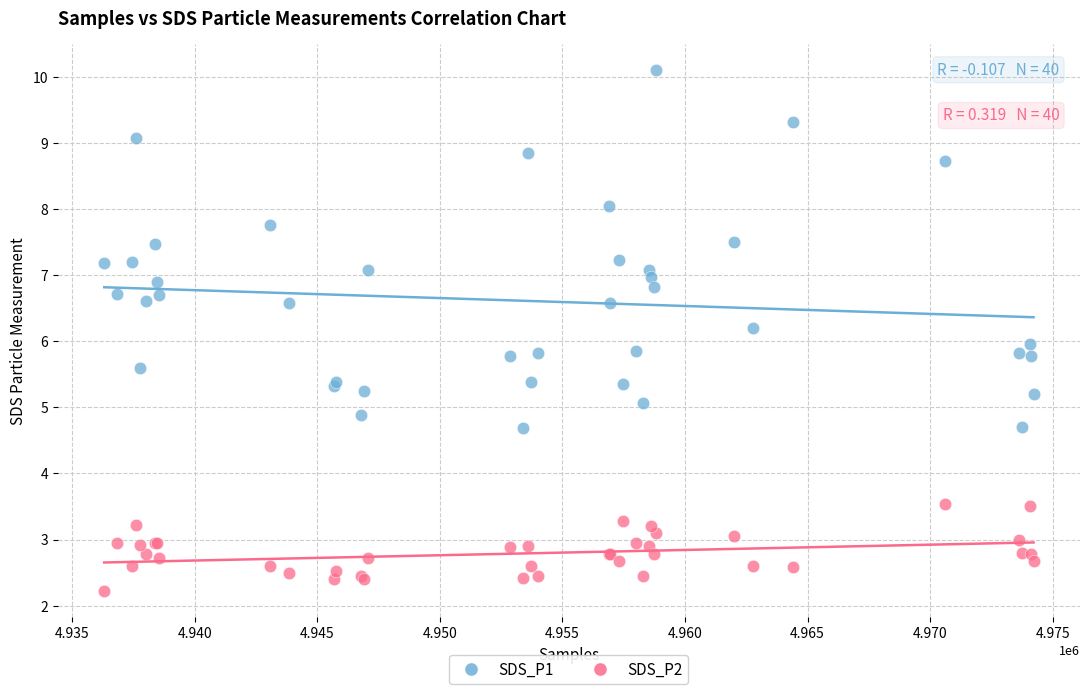

Which series has the widest spread of Y values?

SDS_P1